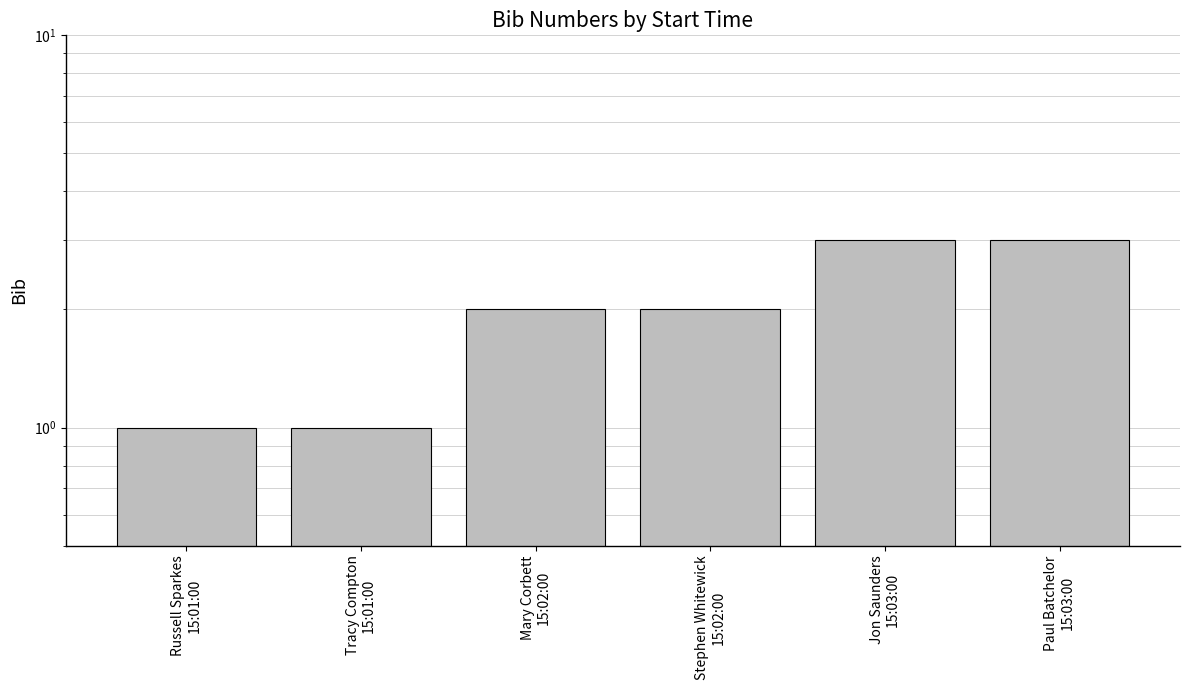

What is the minimum value shown in the chart?

1